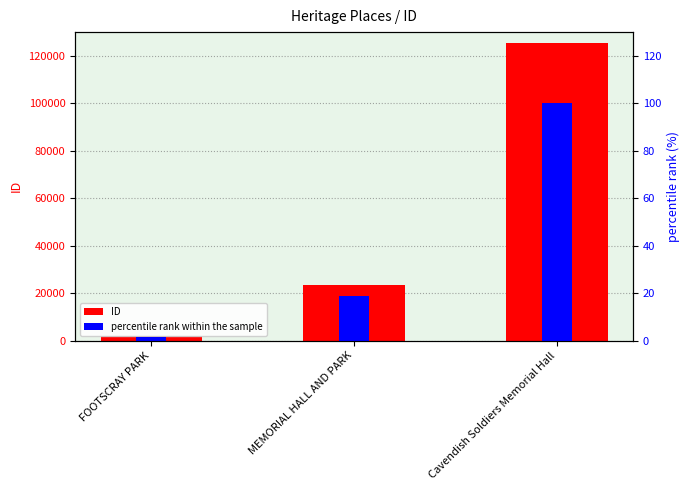

Between FOOTSCRAY PARK and MEMORIAL HALL AND PARK, which is larger?

MEMORIAL HALL AND PARK